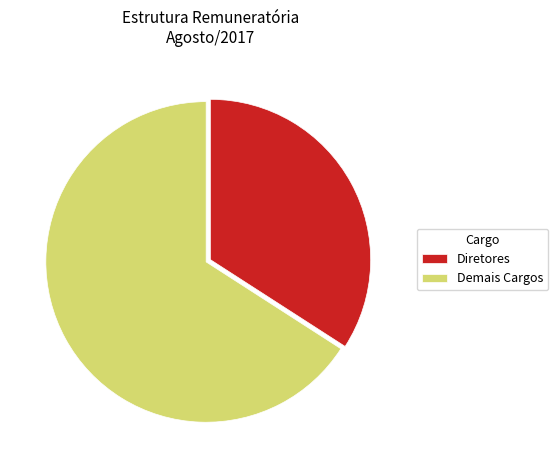

Rank the categories by value from lowest to highest.

Diretores, Demais Cargos